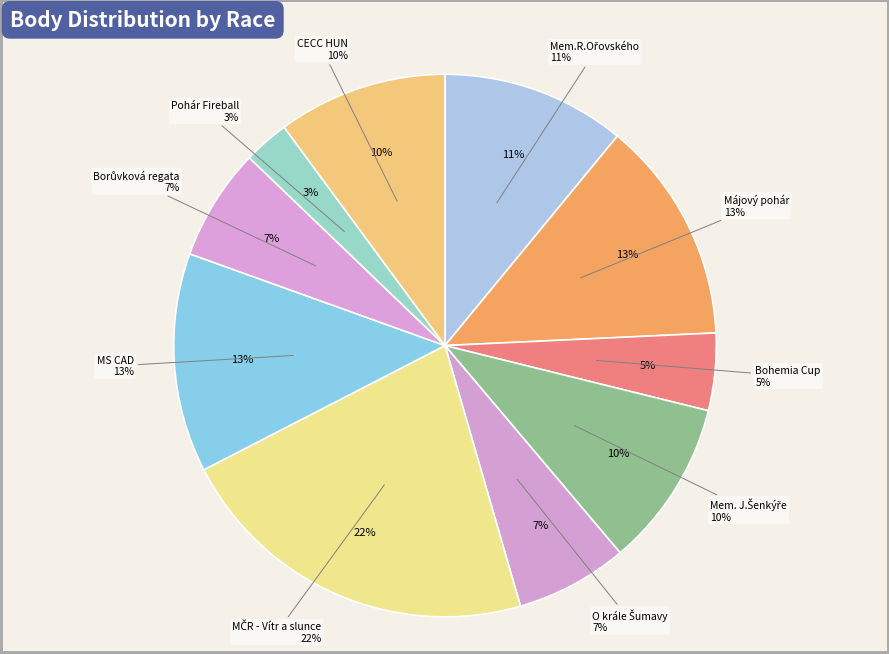

To the nearest percent, what is the difference between the largest and smallest slice percentages?

19%